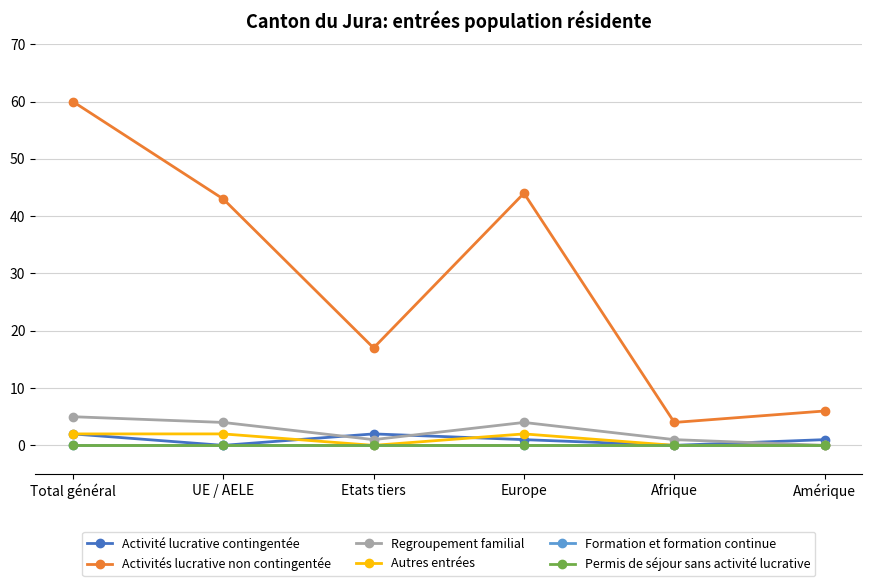

The Activité lucrative contingentée series shows 0 at UE / AELE. True or false?

True